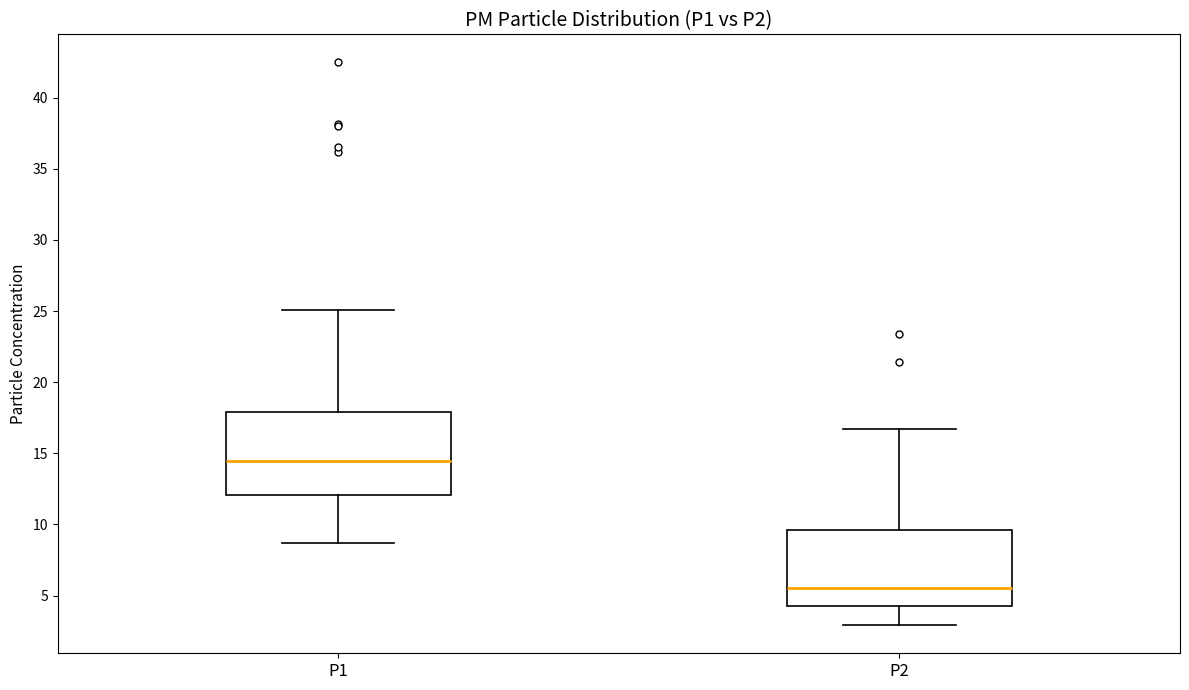

Which box's median line is the highest?

P1